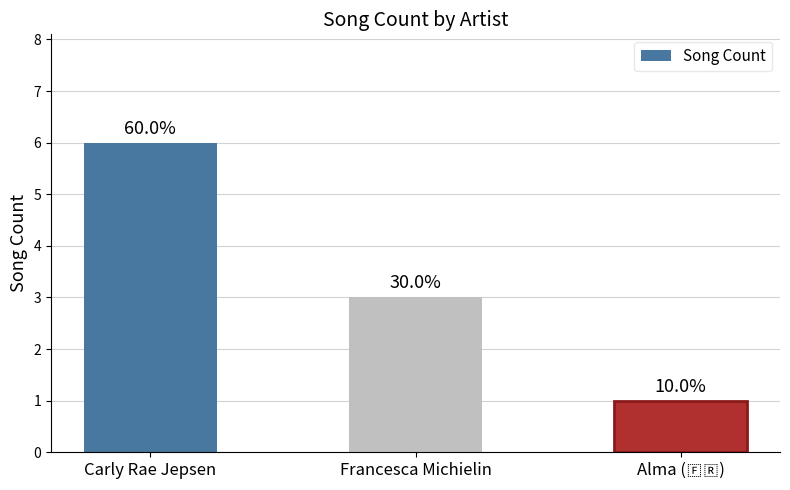

What value does the data have at Francesca Michielin?

3